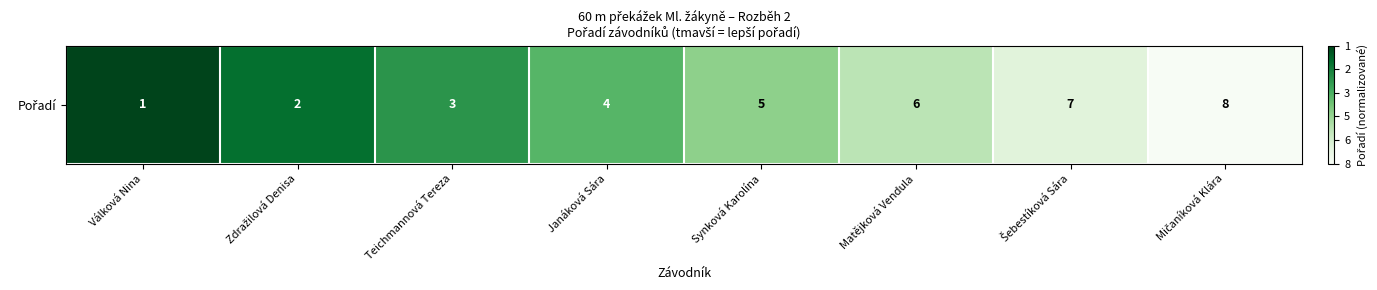

Where is the data nearest to the value 0?

Mičaníková Klára